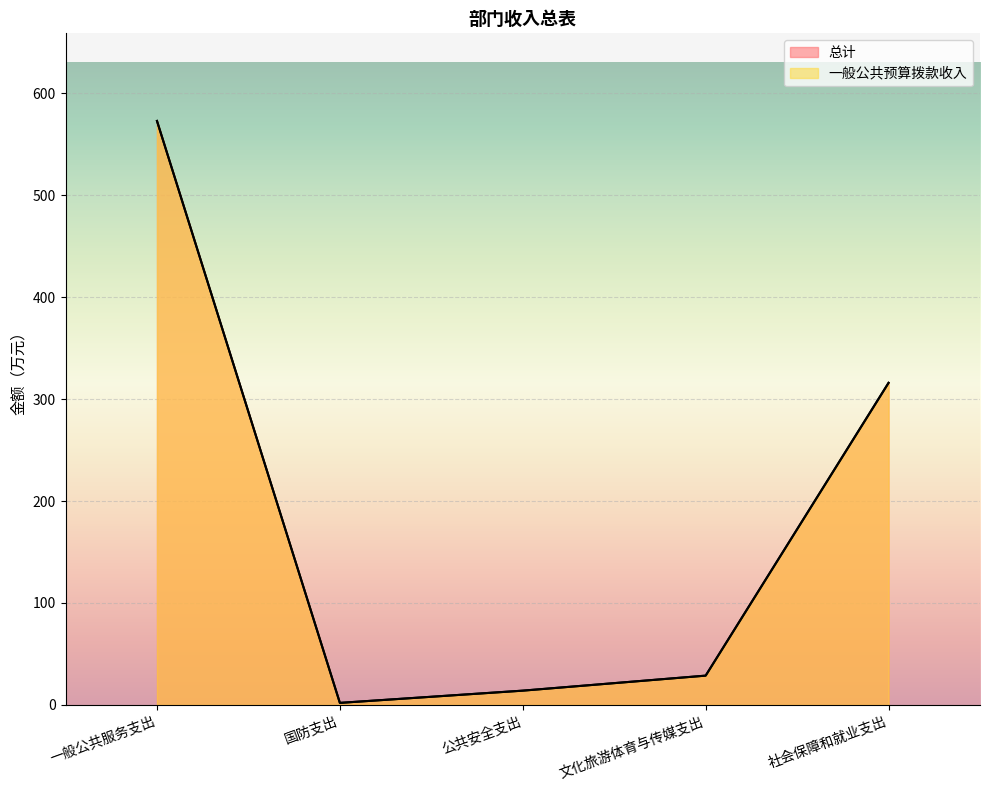

Does the chart display data point markers on the line(s)?

No